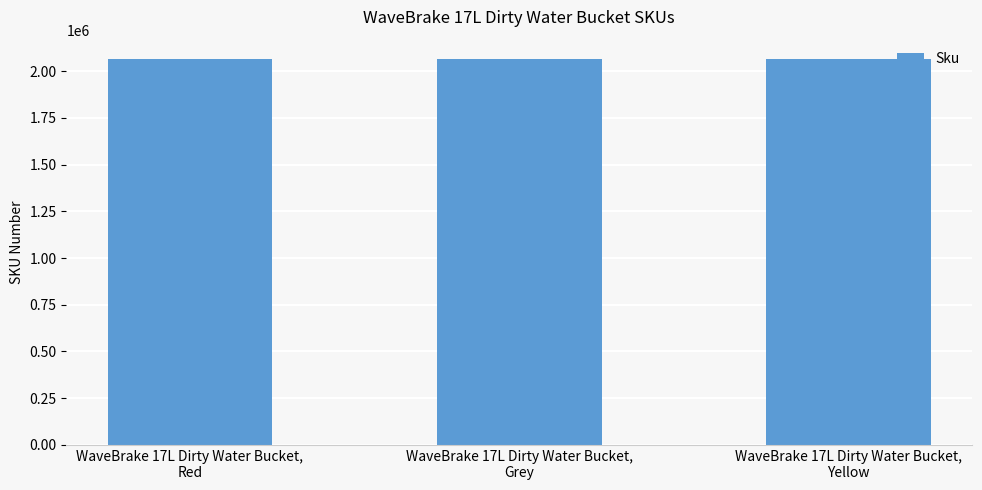

What is the greatest value displayed?

2064908